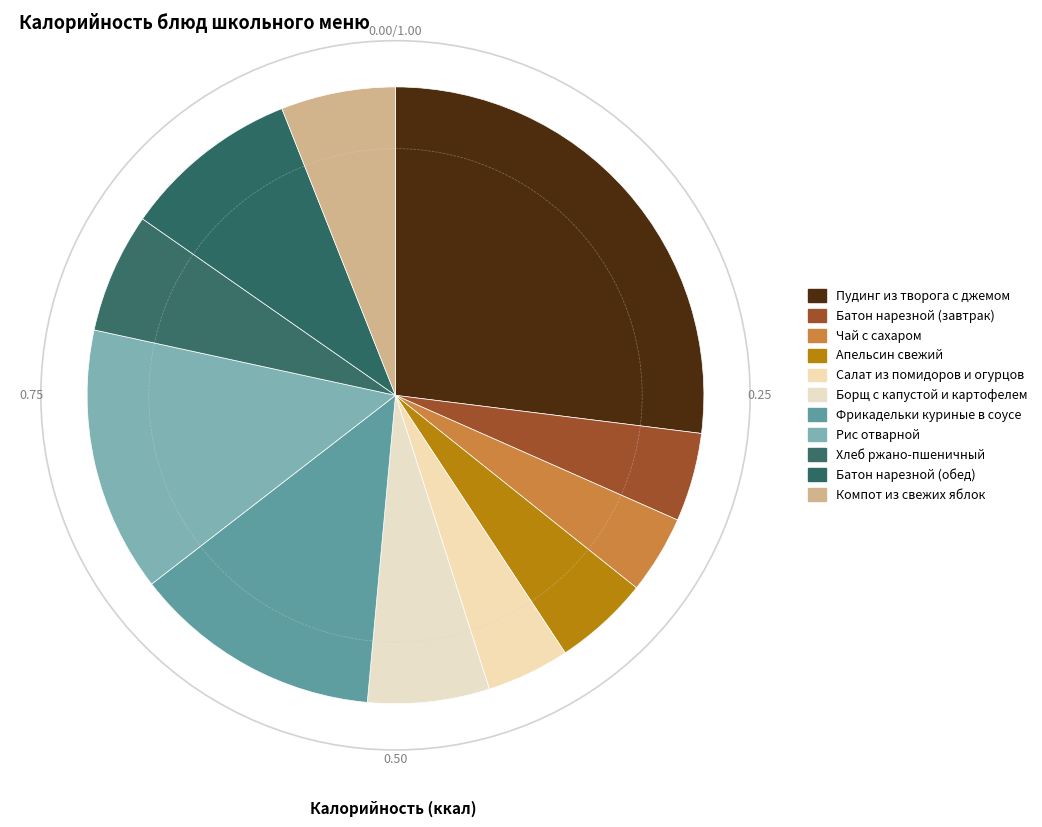

Between Апельсин свежий and Чай с сахаром, which is larger?

Апельсин свежий